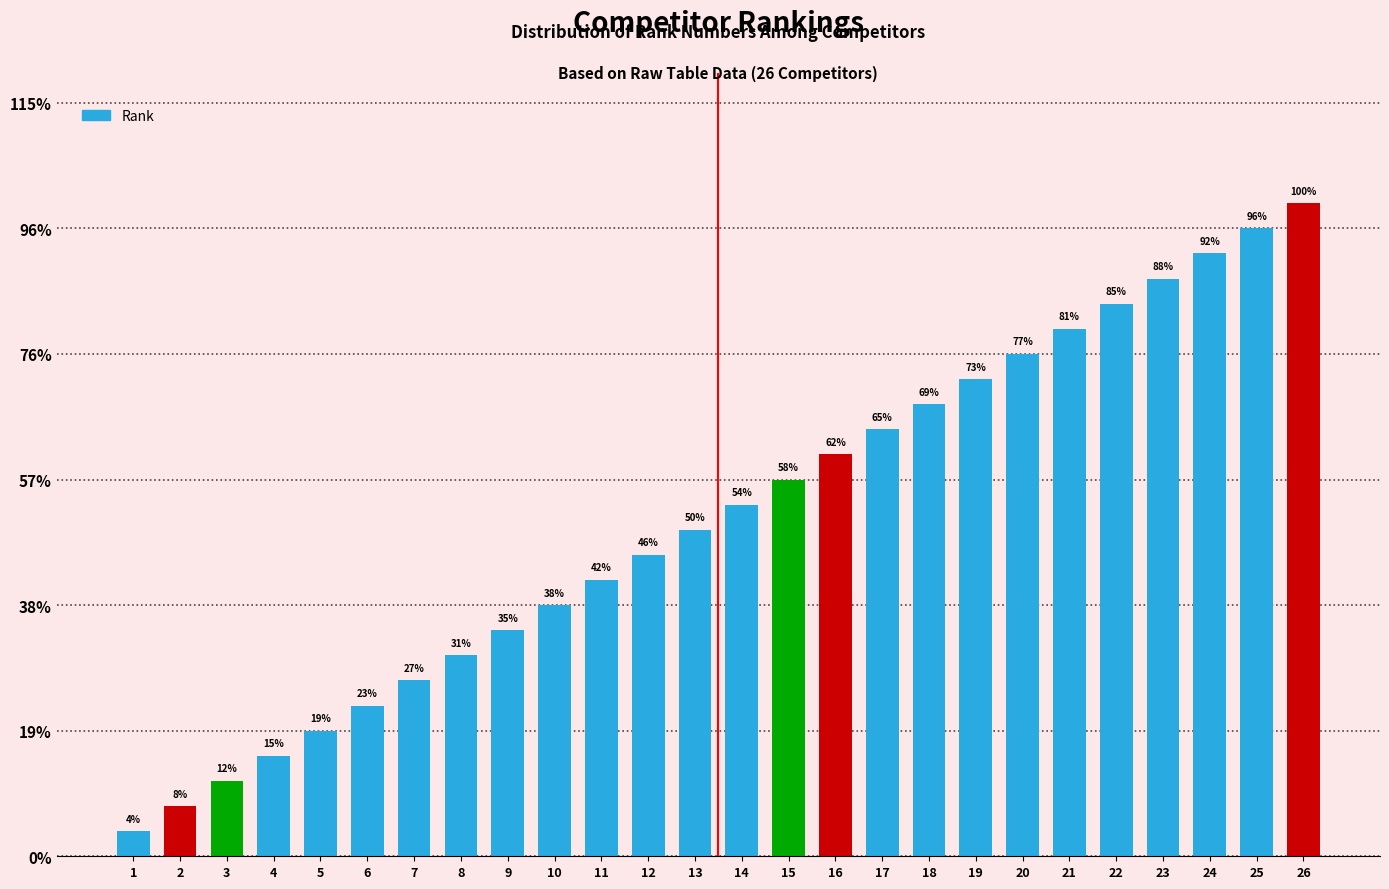

Reading right to left, transcribe all the data shown in this chart.

26=26	25=25	24=24	23=23	22=22	21=21	20=20	19=19	18=18	17=17	16=16	15=15	14=14	13=13	12=12	11=11	10=10	9=9	8=8	7=7	6=6	5=5	4=4	3=3	2=2	1=1